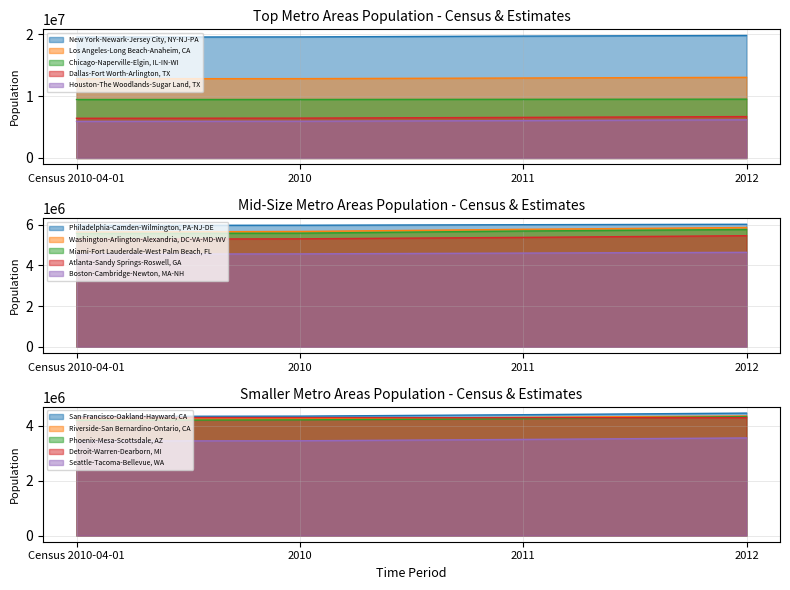

True or false: New York-Newark-Jersey City, NY-NJ-PA and Chicago-Naperville-Elgin, IL-IN-WI intersect in this chart.

False